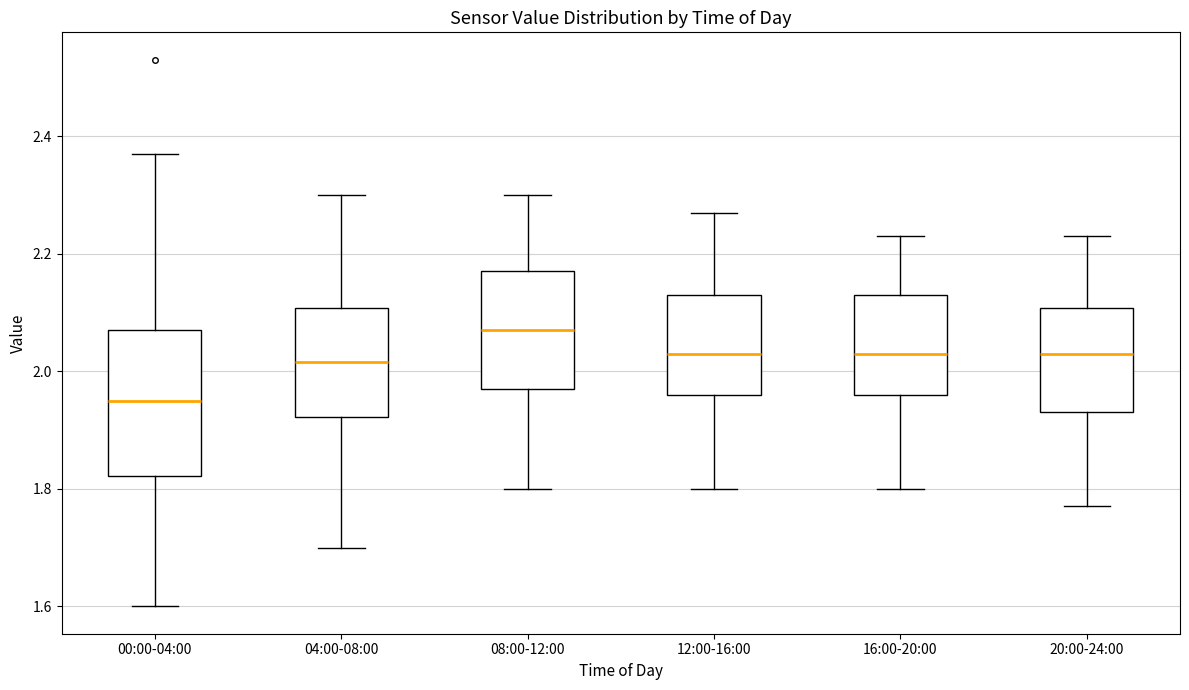

Reading left to right, transcribe this box plot: for each box, give where its median line is, the range the box spans, and where its two whiskers end, as read against the y-axis. The values are not printed on the chart, so give them approximately, as read against the axis.

00:00-04:00: median 1.96, box 1.82 to 2.08, whiskers 1.60 to 2.38
04:00-08:00: median 2.02, box 1.92 to 2.10, whiskers 1.70 to 2.30
08:00-12:00: median 2.08, box 1.98 to 2.18, whiskers 1.80 to 2.30
12:00-16:00: median 2.04, box 1.96 to 2.14, whiskers 1.80 to 2.28
16:00-20:00: median 2.04, box 1.96 to 2.14, whiskers 1.80 to 2.24
20:00-24:00: median 2.04, box 1.94 to 2.10, whiskers 1.78 to 2.24